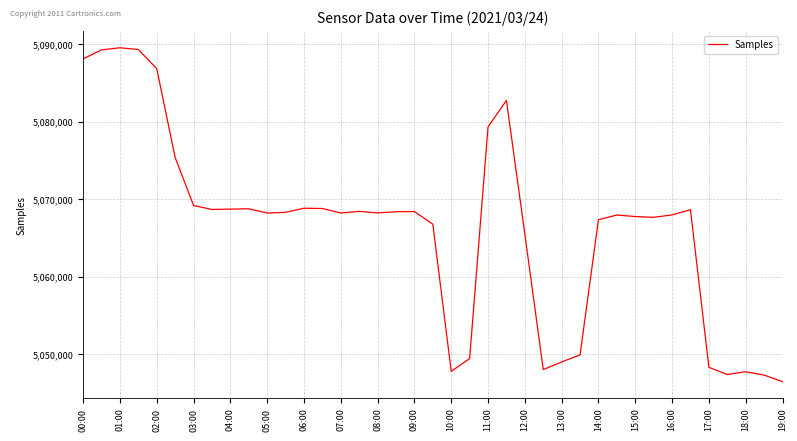

Is this an area chart (filled region under the line)?

No